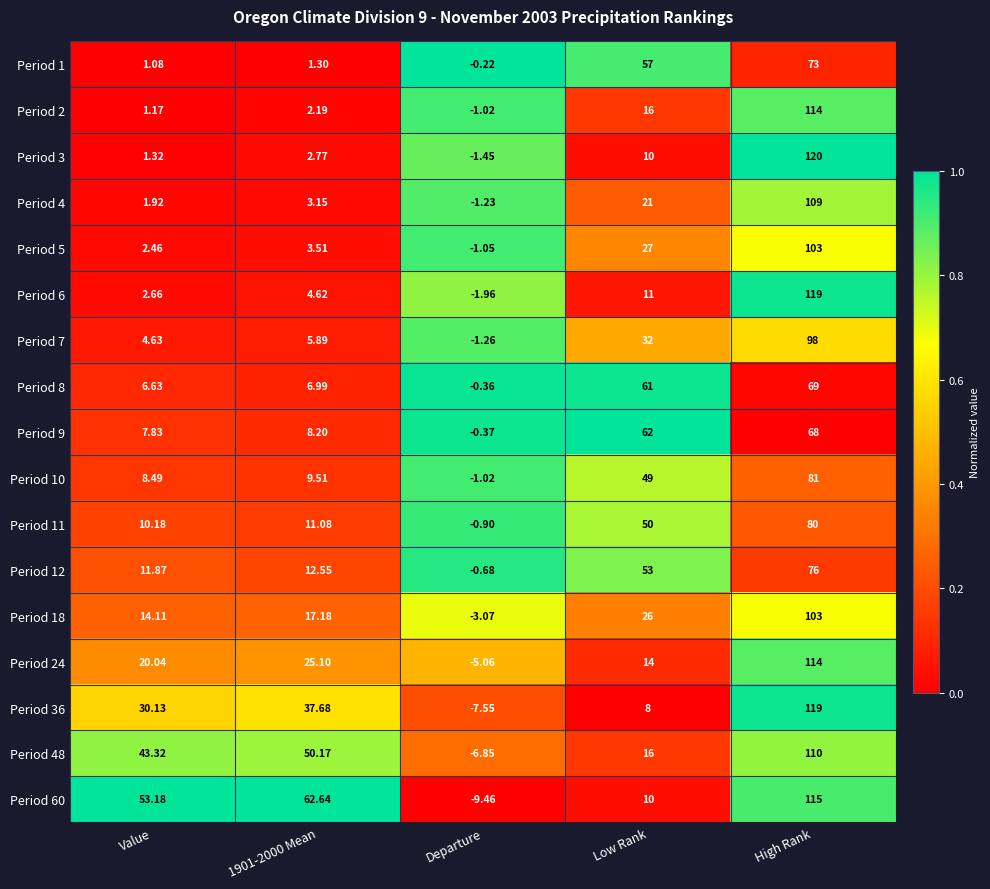

At which label does Period 48 first exceed 43?

Value